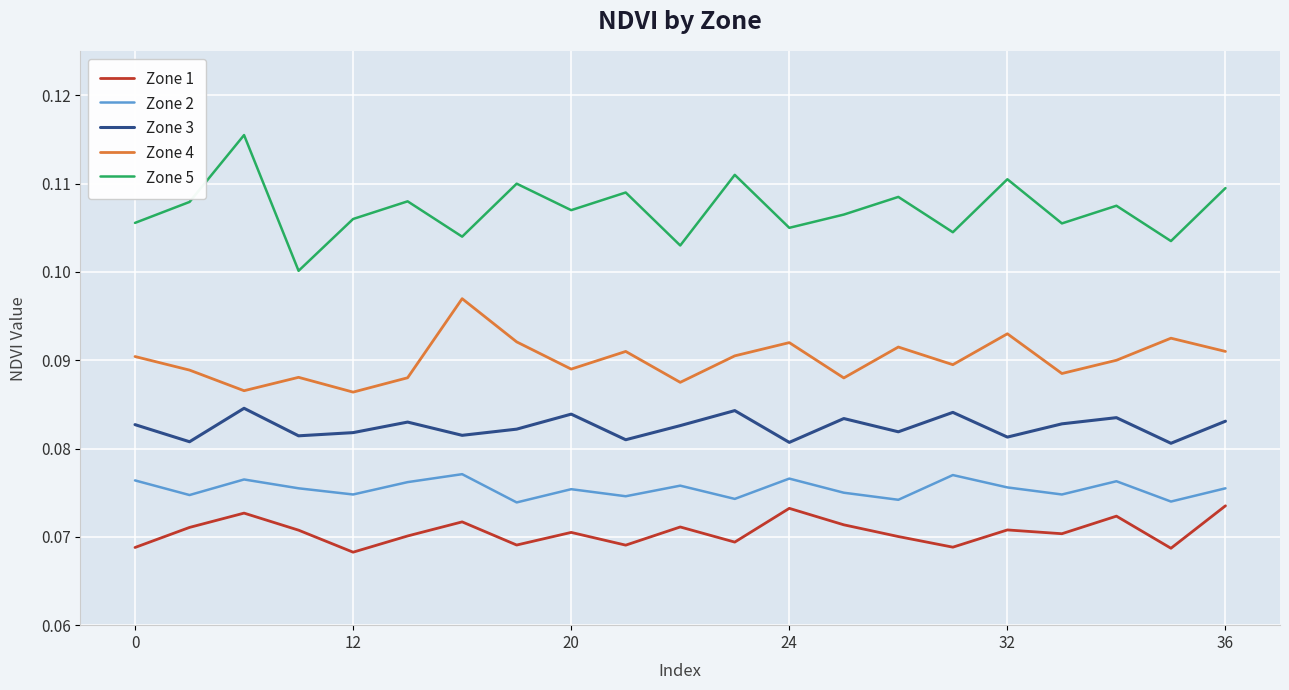

List the series in order of their peak value, lowest first.

Zone 1, Zone 2, Zone 3, Zone 4, Zone 5